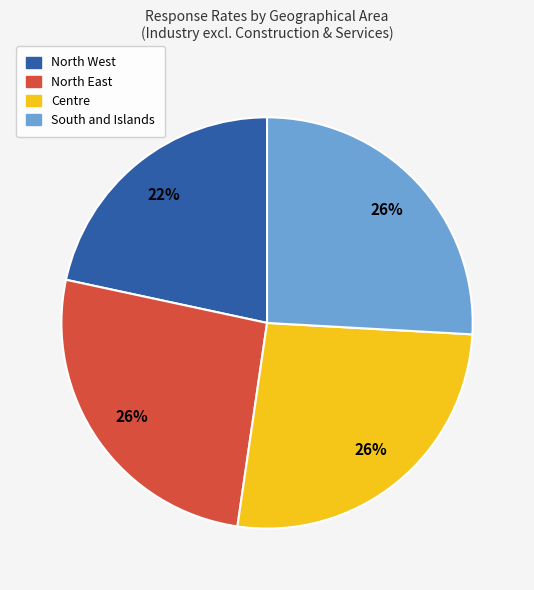

Does any single category account for the majority?

No